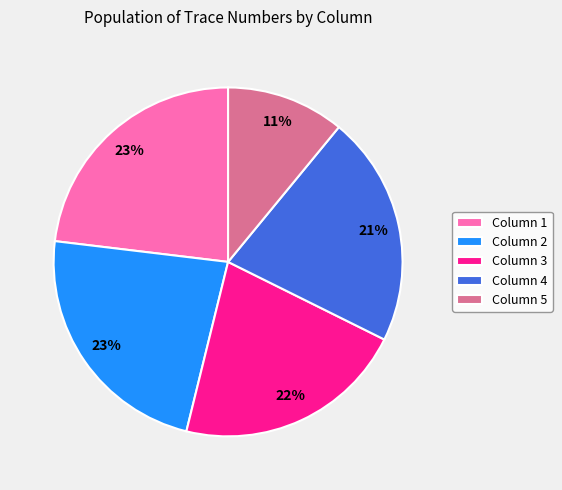

Approximately how many times larger is the value at Column 1 compared to Column 5?

2.1